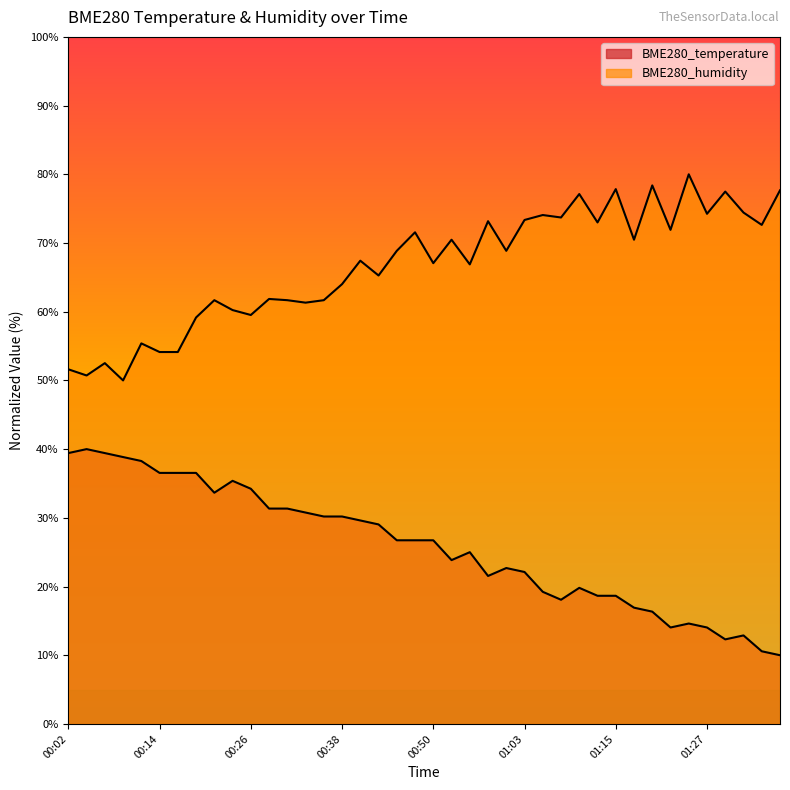

True or false: BME280_temperature and BME280_humidity cross at least once.

False